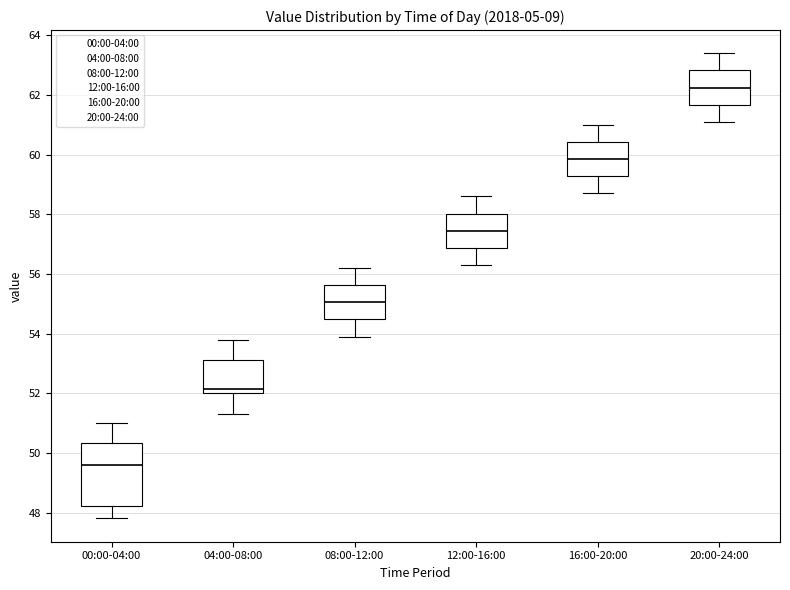

Where is the upper edge of the box for 12:00-16:00 on the y-axis? The values are not printed on the chart, so give them approximately, as read against the axis.

58.0